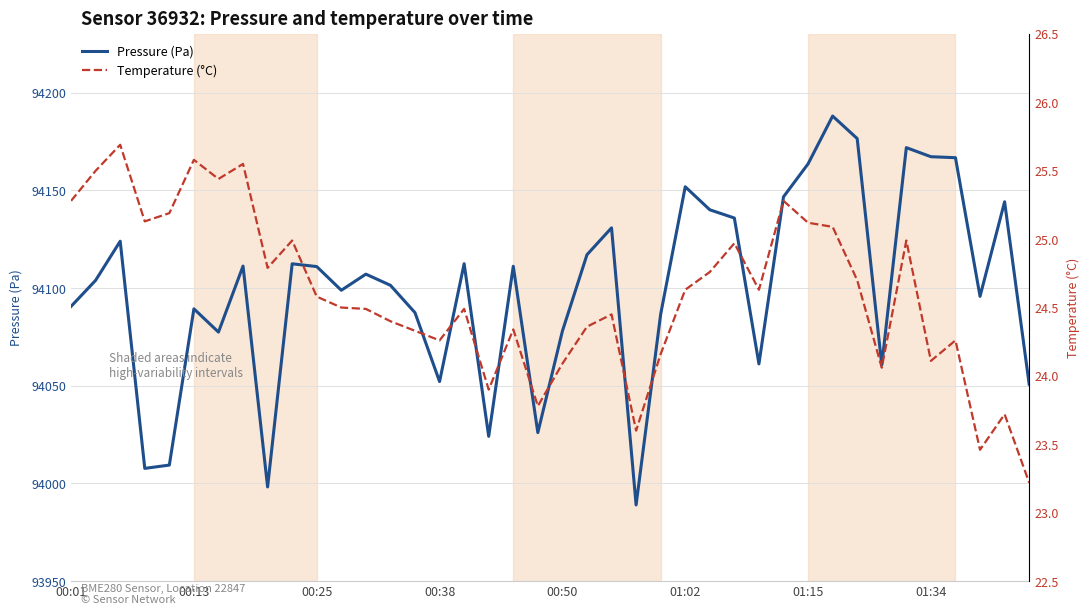

How many data points does each series have?

40